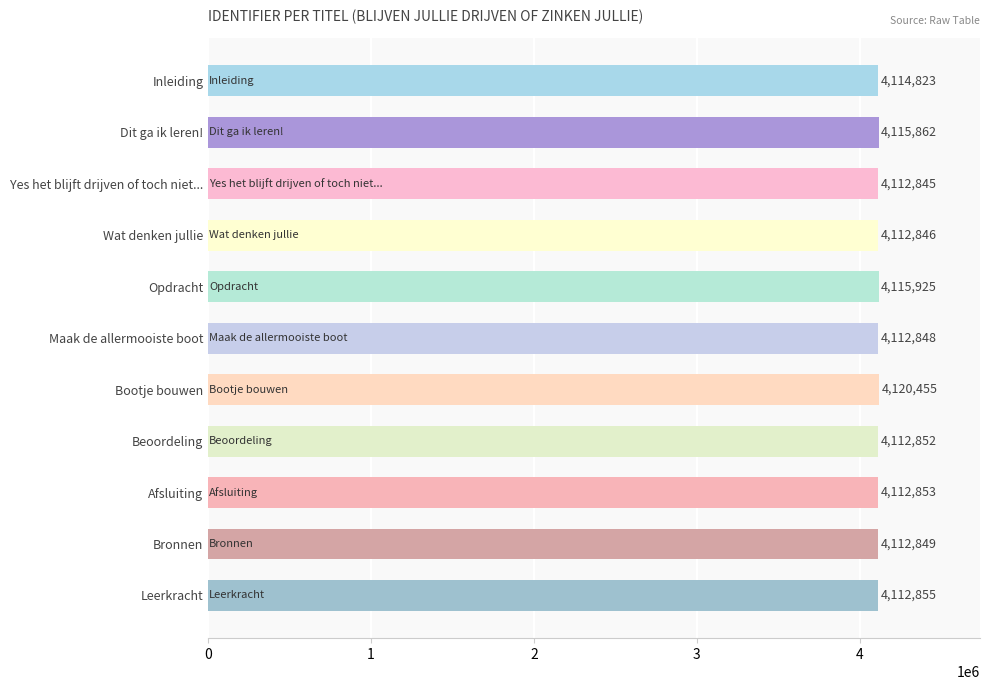

Is it true that the value at Opdracht is 4115925?

True